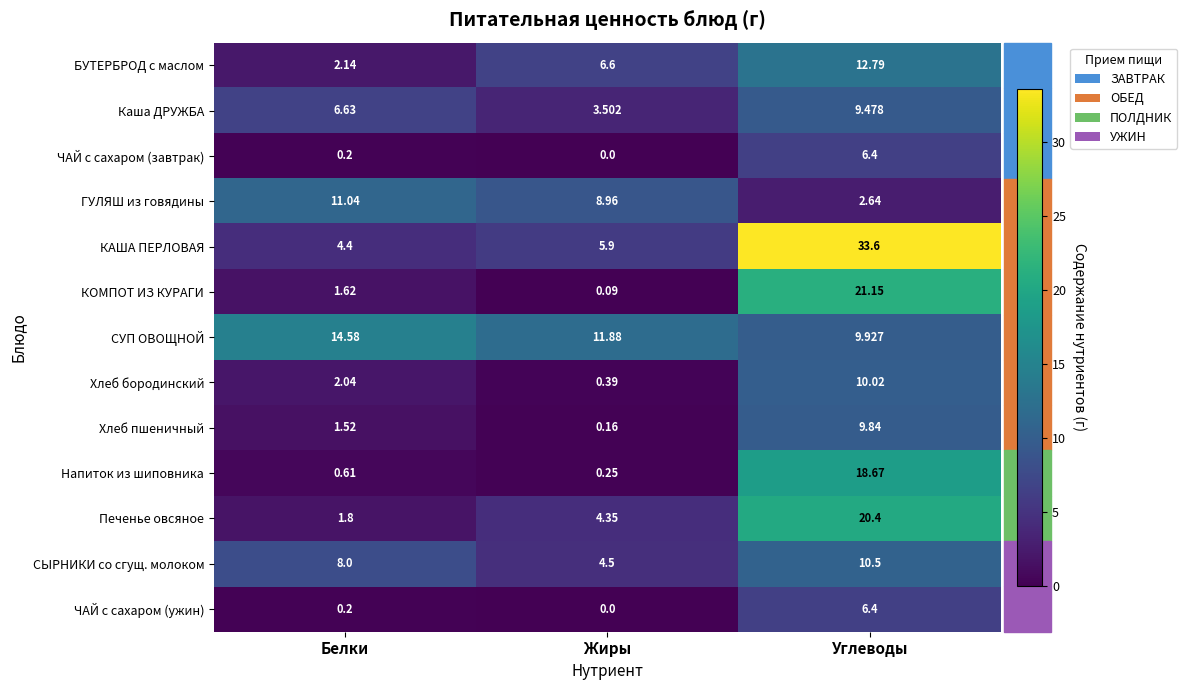

Which label corresponds to the smallest value in the chart?

Жиры